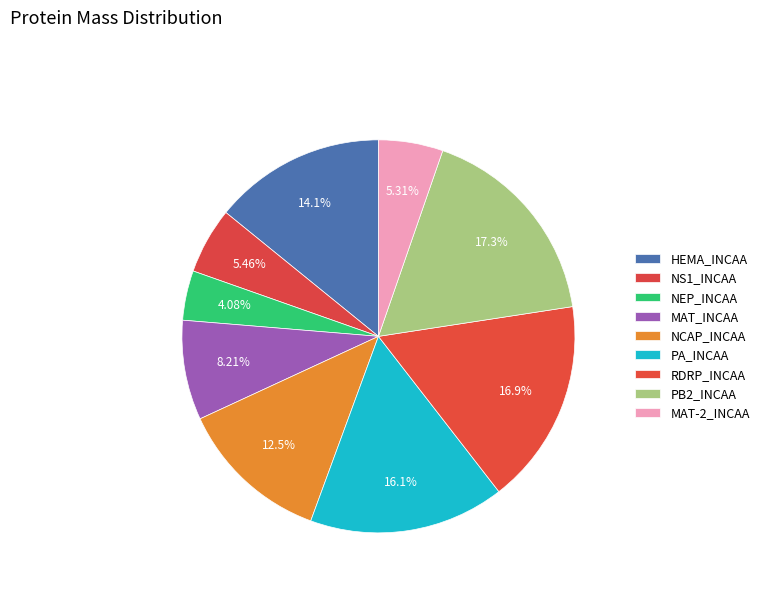

What percentage is the MAT_INCAA slice, to the nearest percent?

8%